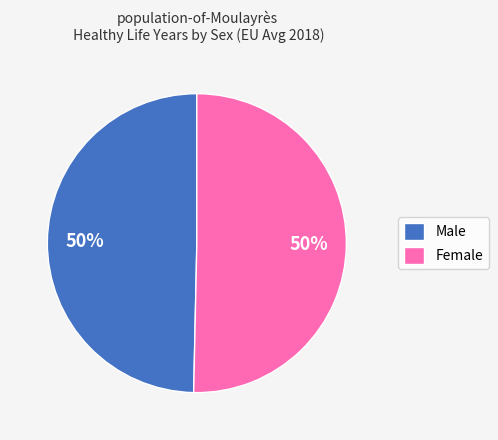

The Female slice represents 63% of the pie. True or false?

False